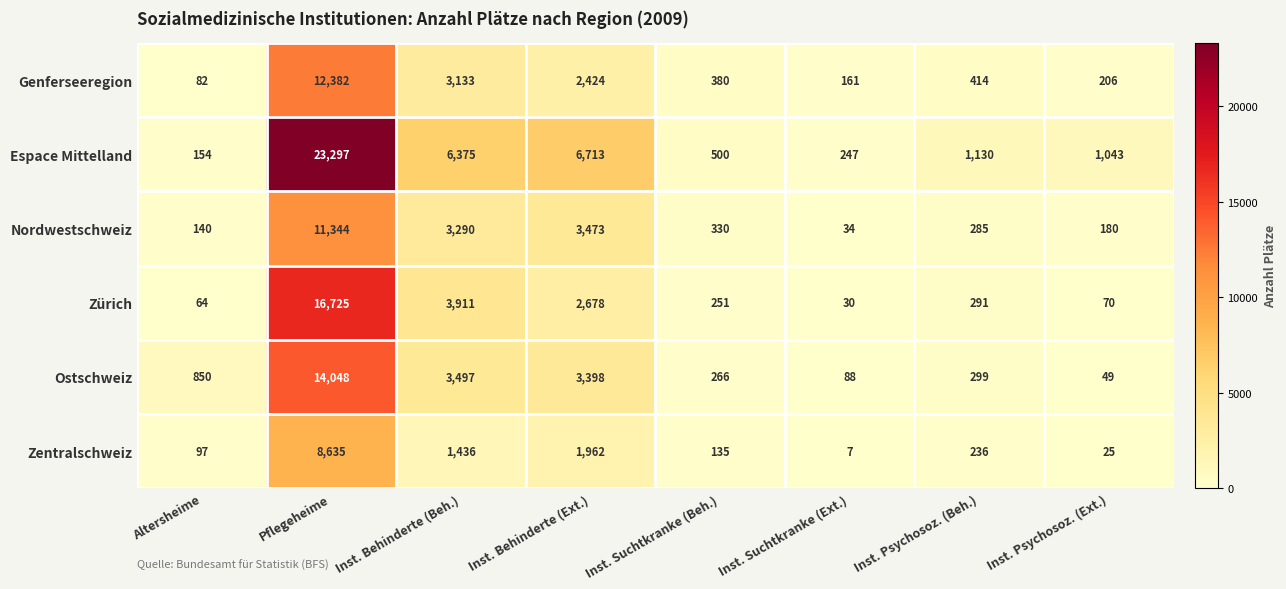

Where does the Espace Mittelland series first go above 1130?

Pflegeheime